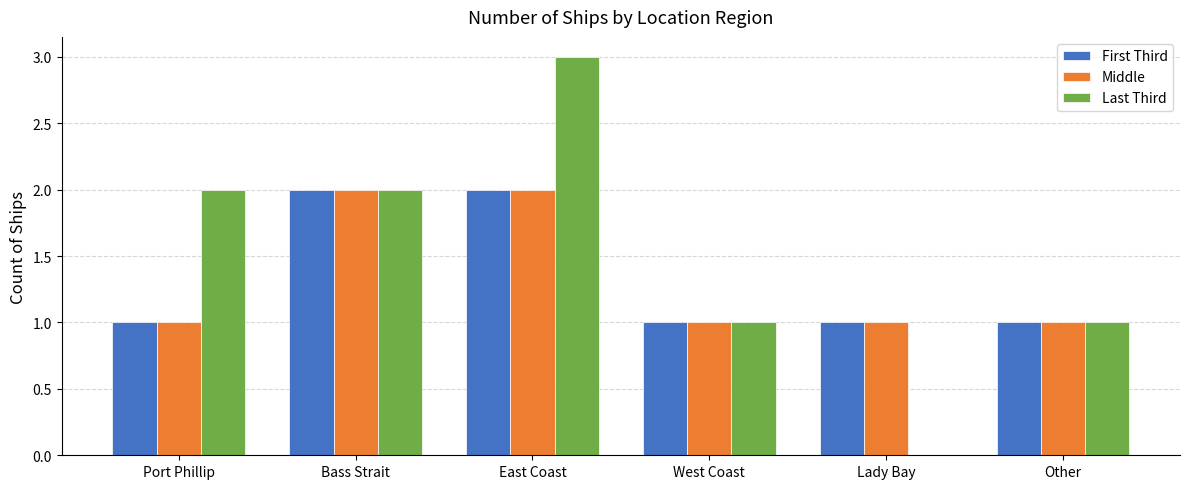

Which series has the largest total across all categories?

Last Third